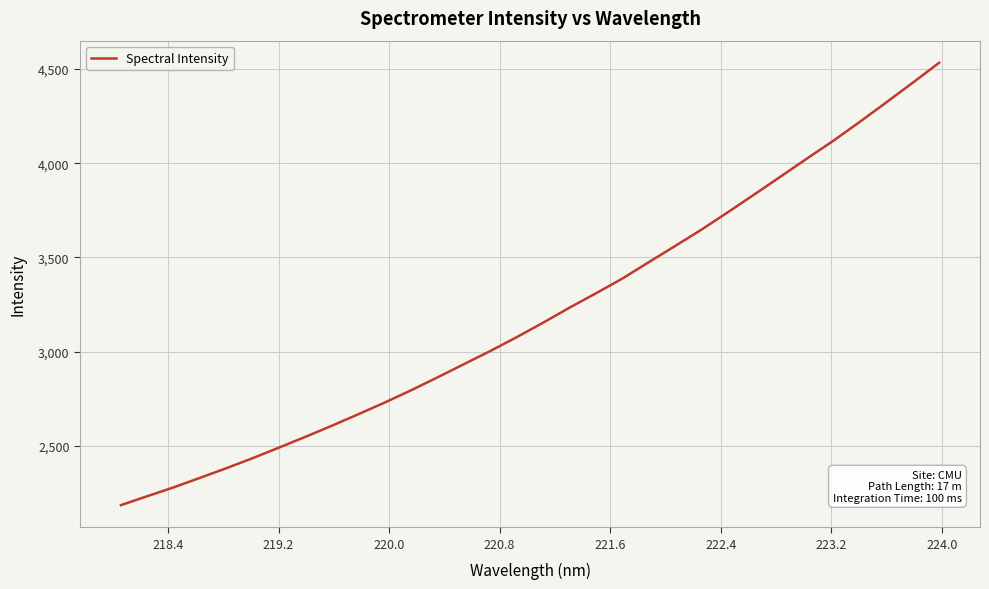

What is the greatest value displayed?

4533.5